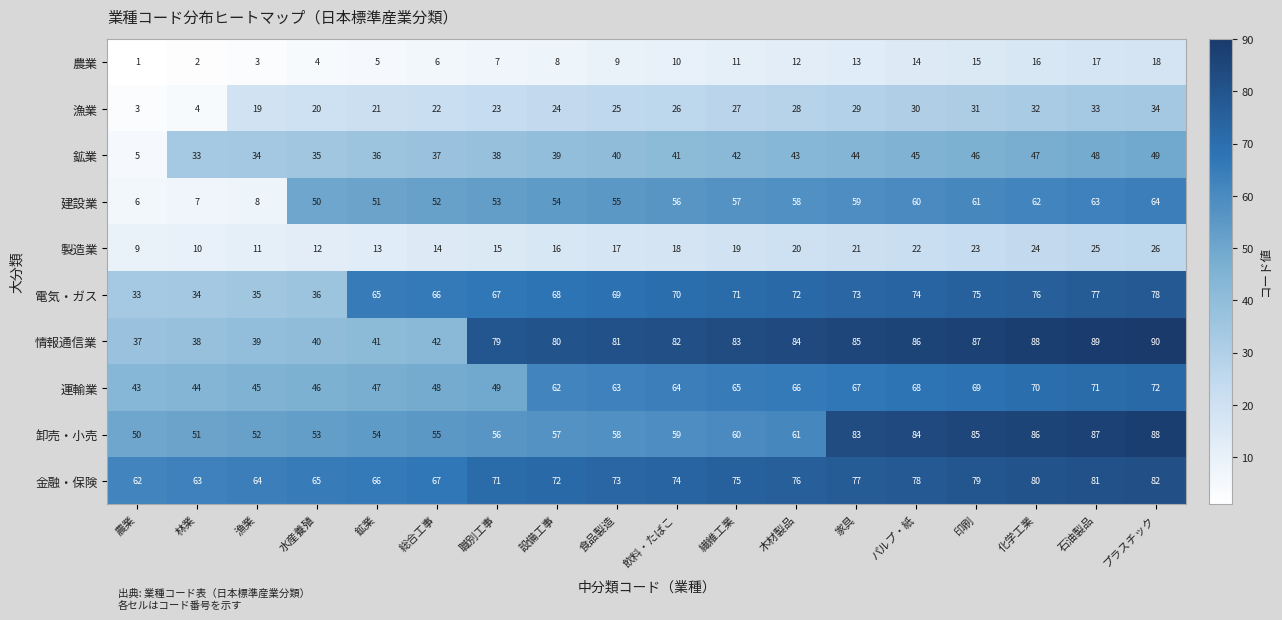

The 運輸業 series shows 32 at 職別工事. True or false?

False